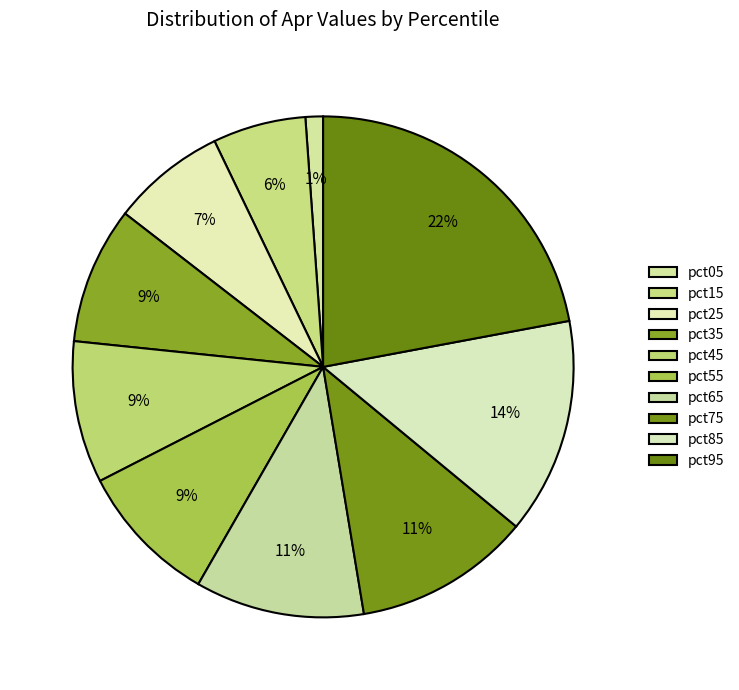

Which category has the smallest portion of the pie?

pct05